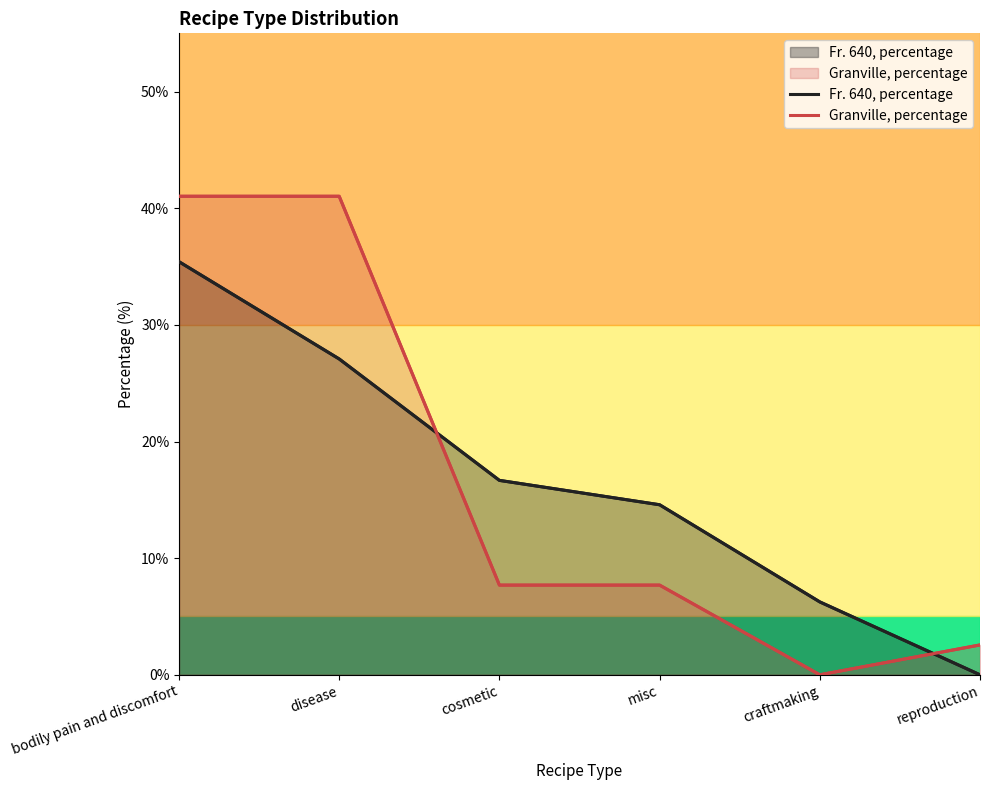

True or false: Granville, percentage has a value of 12.8 at misc.

False